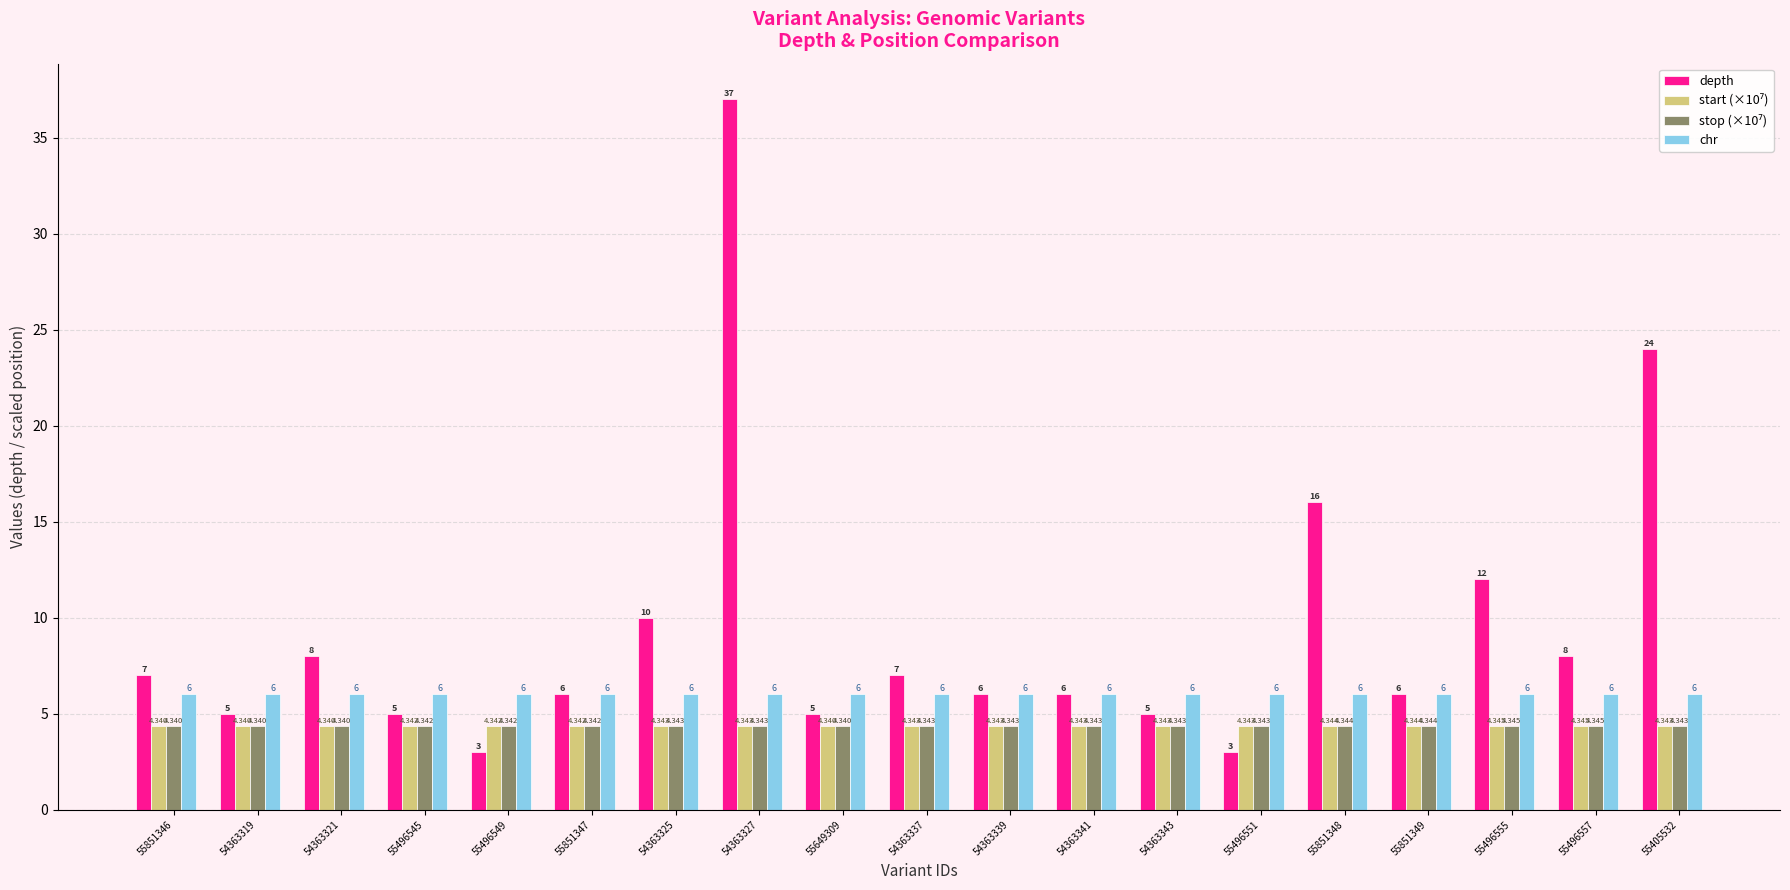

Where does the depth series first go above 6?

55851346